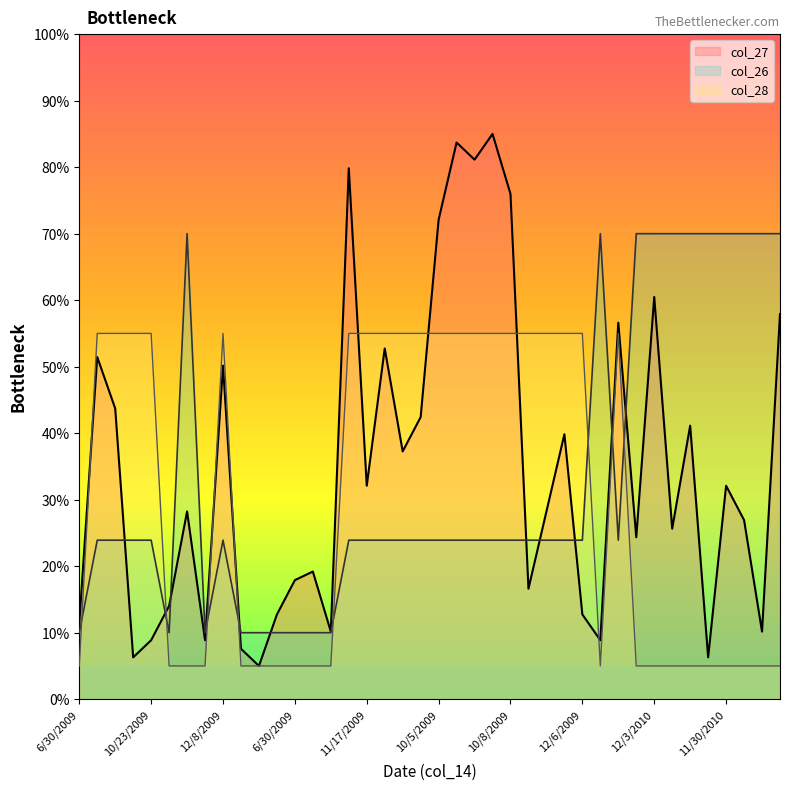

What is the label of the 38th point from the right?

12/9/2009